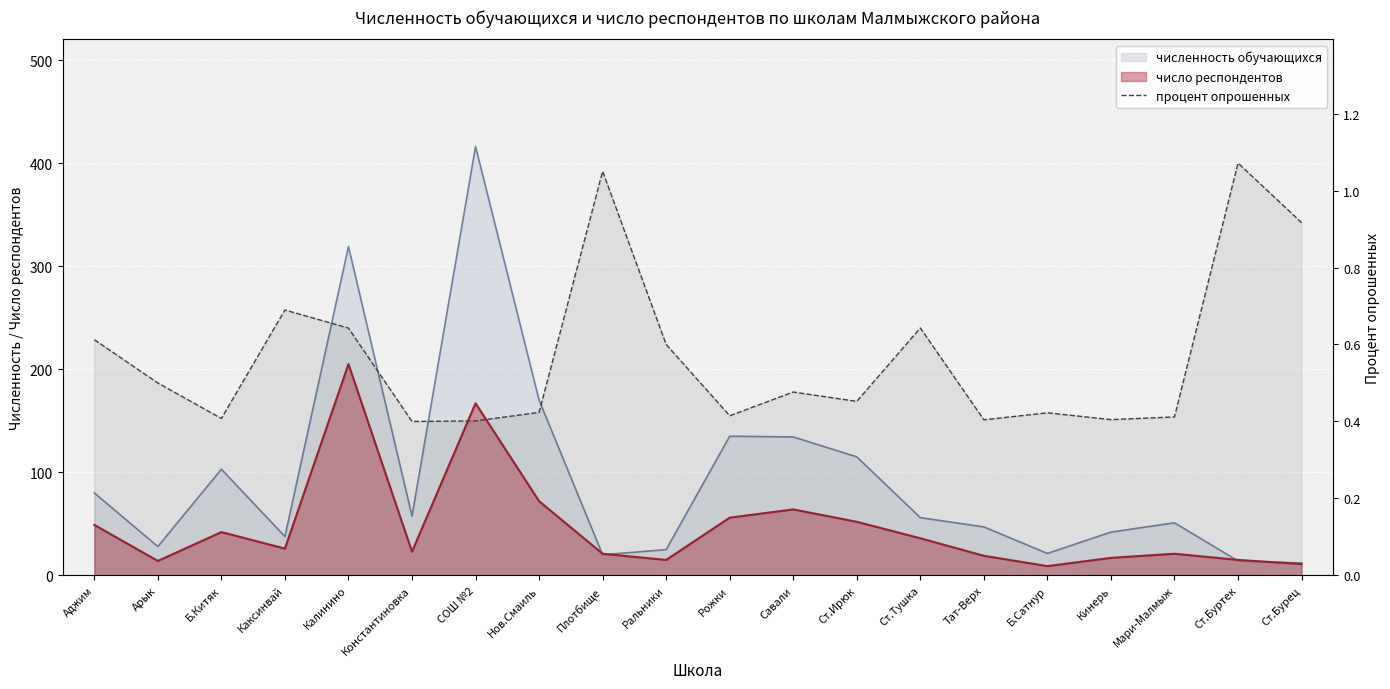

What is the difference between the maximum and second lowest values?

0.7